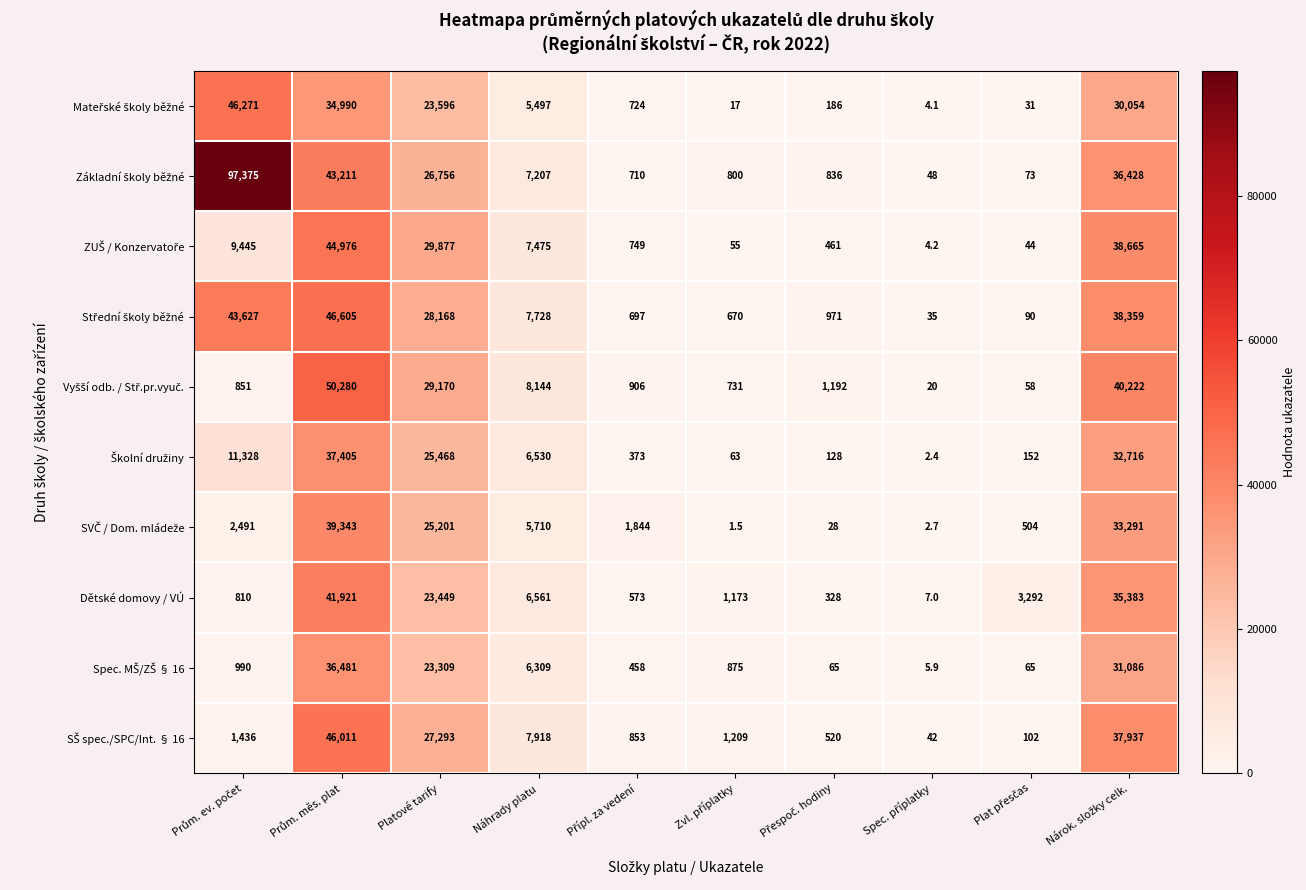

At how many categories does at least one series exceed 90482?

1